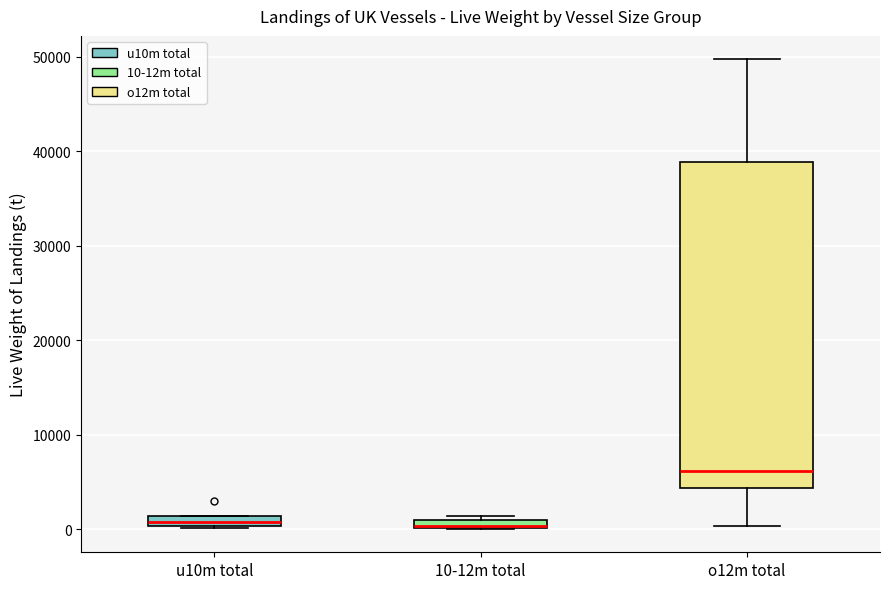

Where is the upper edge of the box for u10m total on the y-axis? The values are not printed on the chart, so give them approximately, as read against the axis.

1000